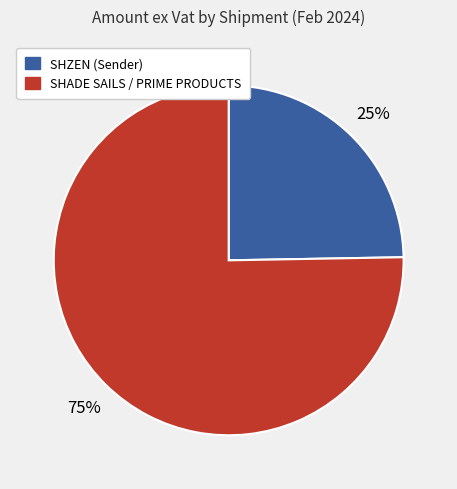

To the nearest percent, what is the average slice percentage?

50%